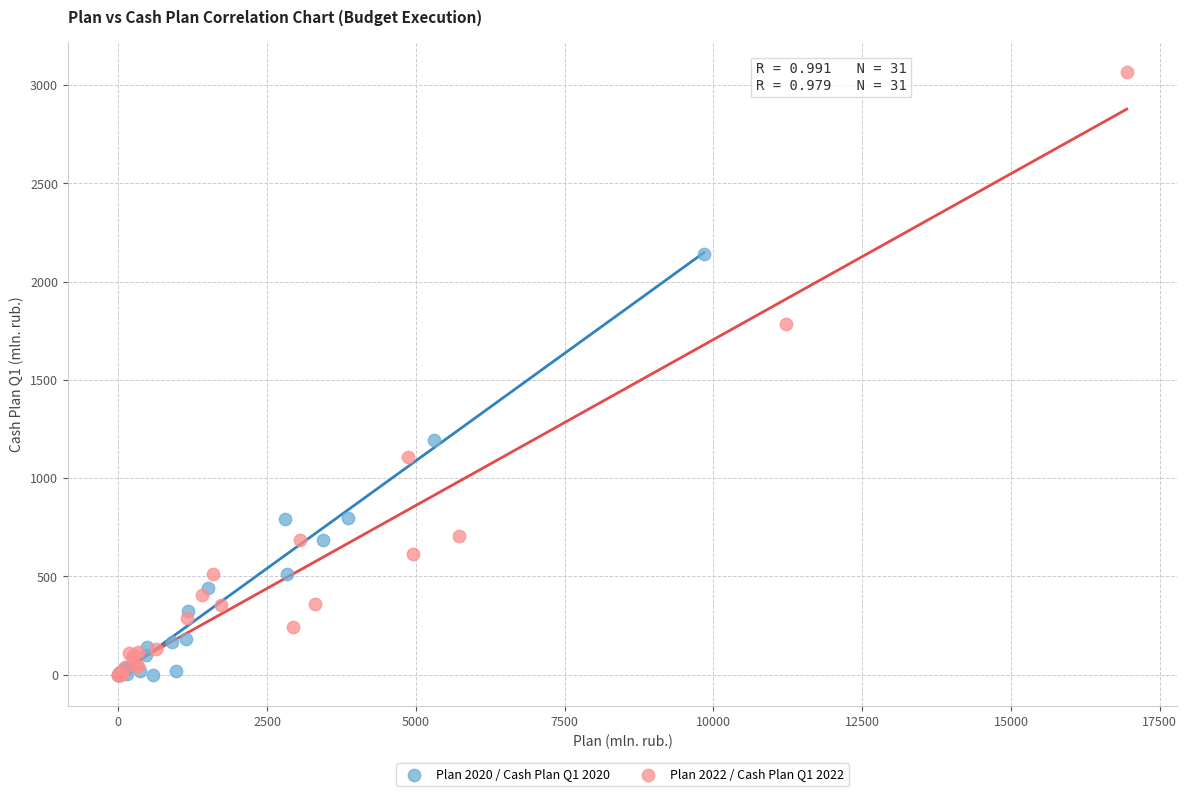

What are all the series names shown in the legend?

Plan 2020 / Cash Plan Q1 2020, Plan 2022 / Cash Plan Q1 2022